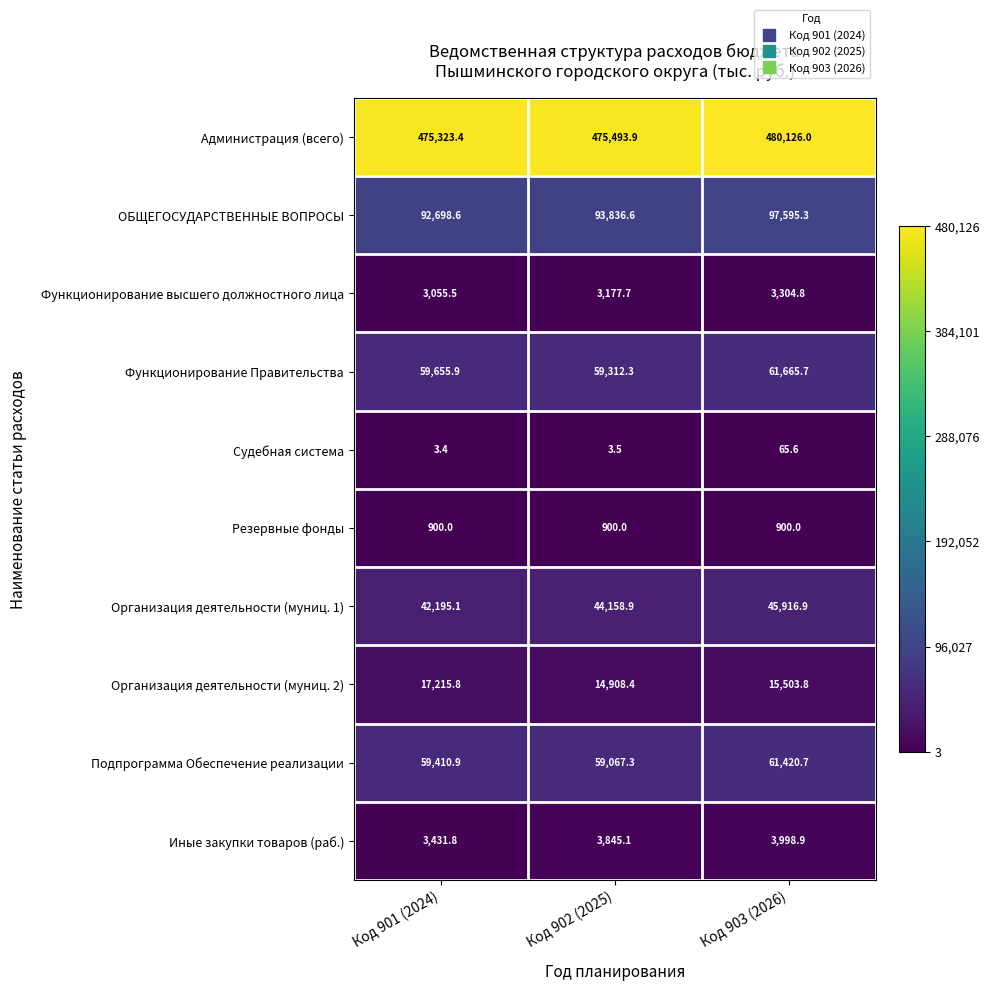

Reading left to right, what are all the values shown in this chart?

Администрация (всего): Код 901 (2024)=475323.4	Код 902 (2025)=475493.9	Код 903 (2026)=480126.0
ОБЩЕГОСУДАРСТВЕННЫЕ ВОПРОСЫ: Код 901 (2024)=92698.6	Код 902 (2025)=93836.6	Код 903 (2026)=97595.3
Функционирование высшего должностного лица: Код 901 (2024)=3055.5	Код 902 (2025)=3177.7	Код 903 (2026)=3304.8
Функционирование Правительства: Код 901 (2024)=59655.9	Код 902 (2025)=59312.3	Код 903 (2026)=61665.7
Судебная система: Код 901 (2024)=3.4	Код 902 (2025)=3.5	Код 903 (2026)=65.6
Резервные фонды: Код 901 (2024)=900.0	Код 902 (2025)=900.0	Код 903 (2026)=900.0
Организация деятельности (муниц. 1): Код 901 (2024)=42195.1	Код 902 (2025)=44158.9	Код 903 (2026)=45916.9
Организация деятельности (муниц. 2): Код 901 (2024)=17215.8	Код 902 (2025)=14908.4	Код 903 (2026)=15503.8
Подпрограмма Обеспечение реализации: Код 901 (2024)=59410.9	Код 902 (2025)=59067.3	Код 903 (2026)=61420.7
Иные закупки товаров (раб.): Код 901 (2024)=3431.8	Код 902 (2025)=3845.1	Код 903 (2026)=3998.9